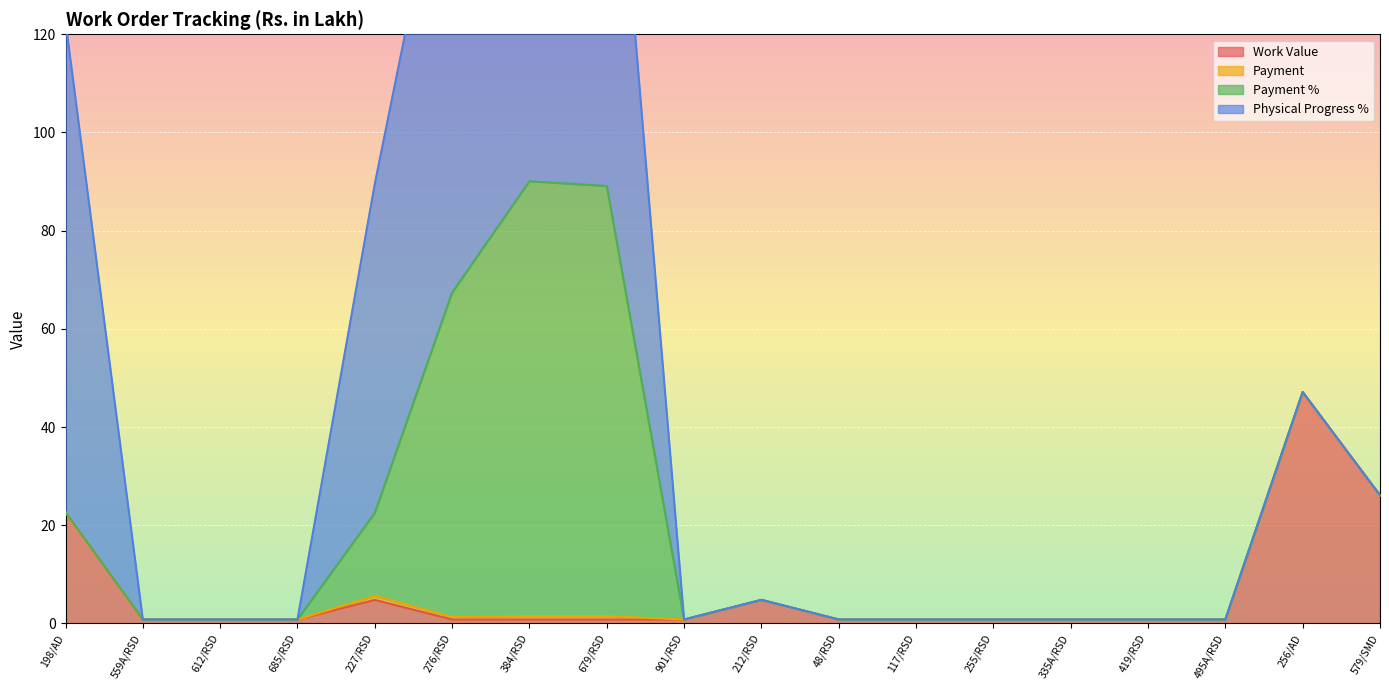

True or false: Payment % has more than 0 points higher than both neighbors.

True